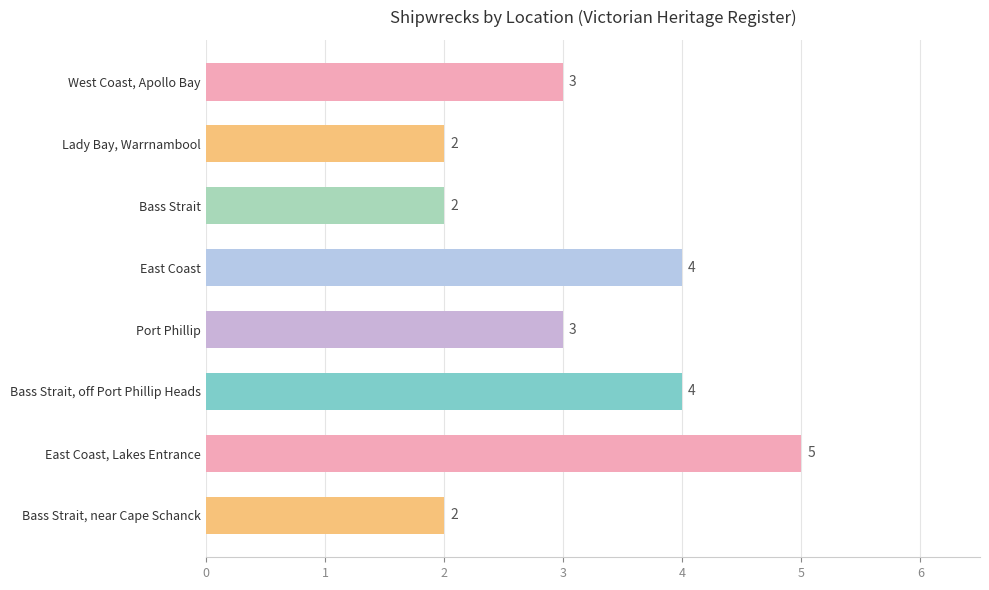

What value does the data have at West Coast, Apollo Bay?

3